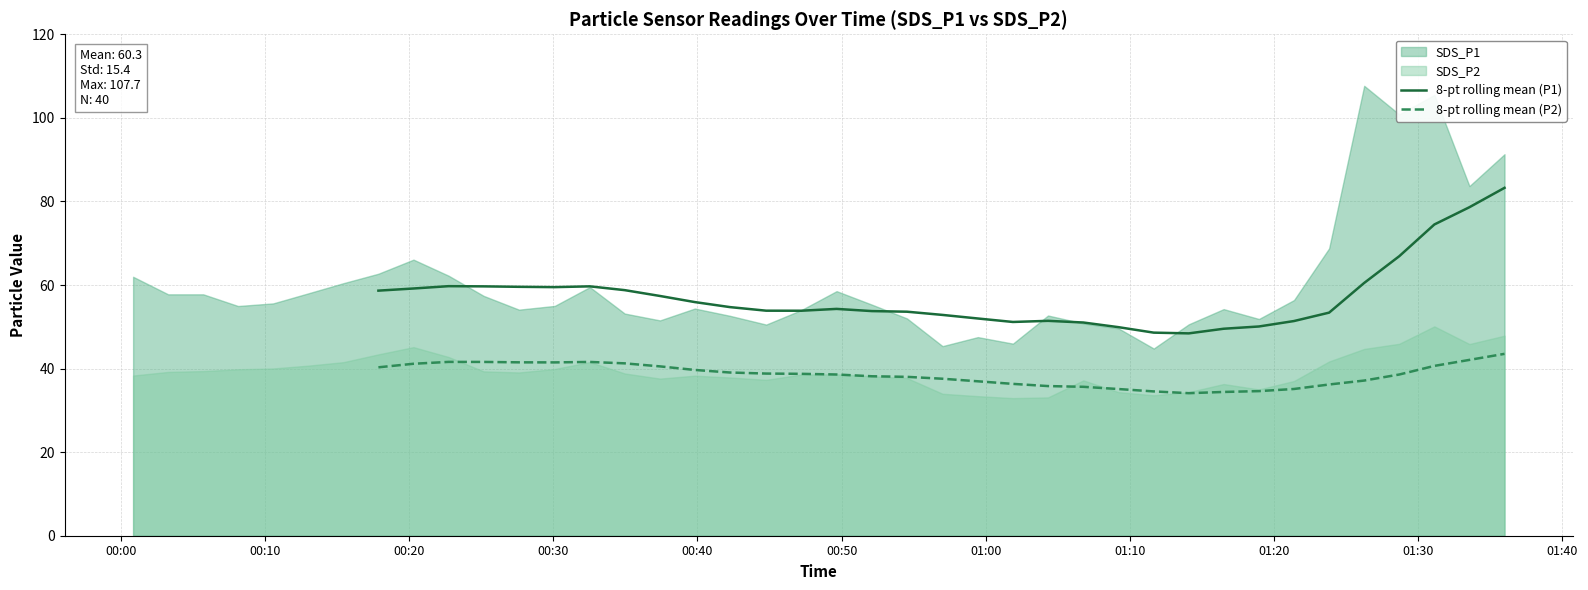

How many values in the 8-pt rolling mean (P2) series exceed 36?

25